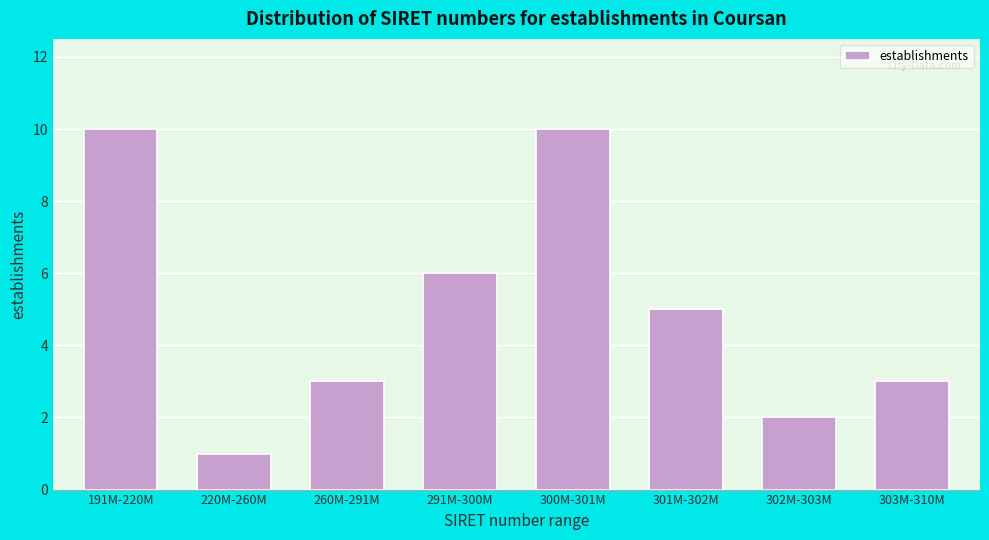

Reading right to left, what are all the values shown in this chart?

303M-310M=3	302M-303M=2	301M-302M=5	300M-301M=10	291M-300M=6	260M-291M=3	220M-260M=1	191M-220M=10